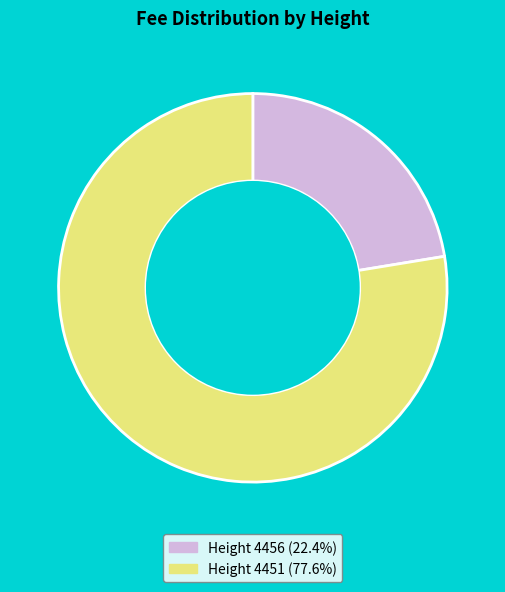

What is the ratio of the value at Height 4456 (22.4%) to the value at Height 4451 (77.6%)?

0.3